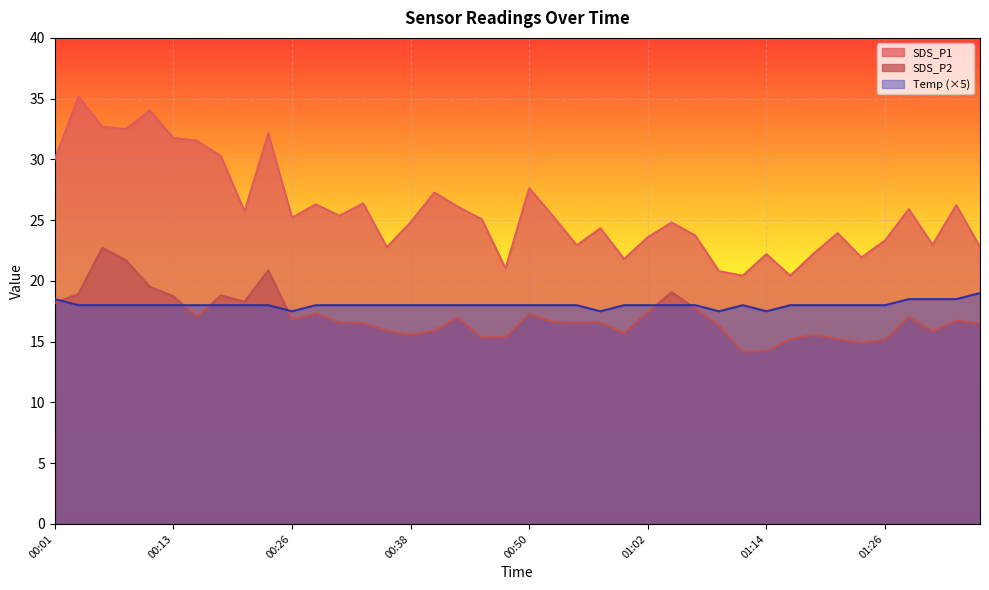

True or false: SDS_P1 and Temp cross at least once.

False